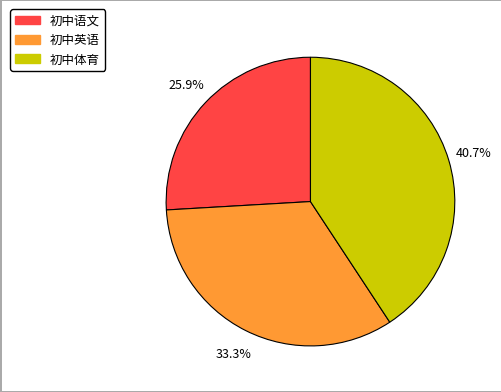

Does any single category account for the majority?

No